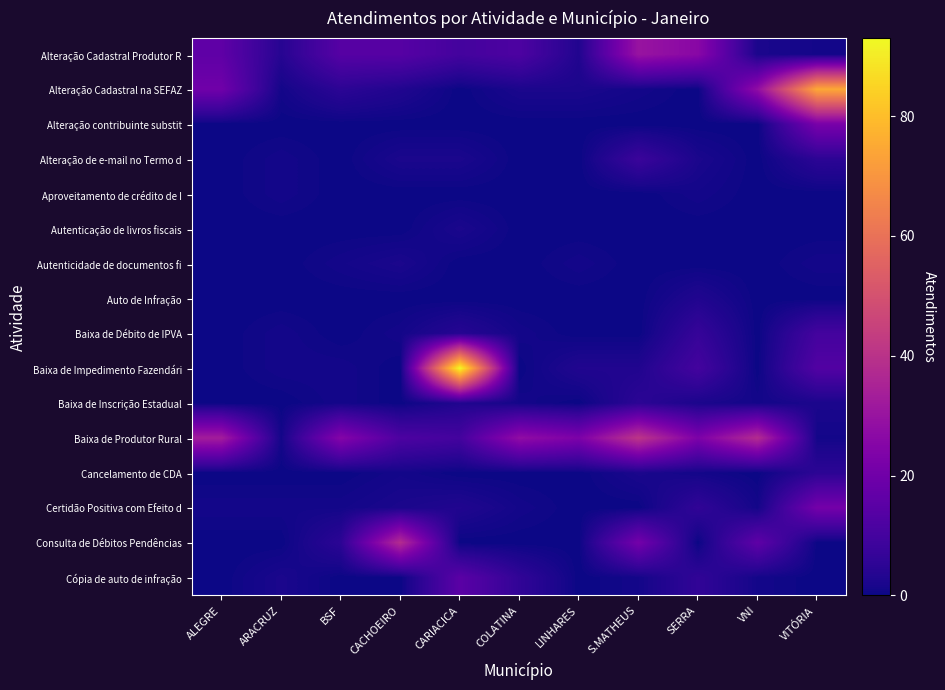

Reading left to right, what are all the values shown in this chart?

Alteração Cadastral Produtor R: ALEGRE=16	ARACRUZ=4	BSF=14	CACHOEIRO=14	CARIACICA=10	COLATINA=12	LINHARES=3	S.MATHEUS=30	SERRA=26	VNI=2	VITÓRIA=1
Alteração Cadastral na SEFAZ: ALEGRE=20	ARACRUZ=1	BSF=5	CACHOEIRO=3	CARIACICA=0	COLATINA=2	LINHARES=2	S.MATHEUS=1	SERRA=0	VNI=28	VITÓRIA=75
Alteração contribuinte substit: ALEGRE=0	ARACRUZ=0	BSF=0	CACHOEIRO=0	CARIACICA=0	COLATINA=0	LINHARES=0	S.MATHEUS=0	SERRA=0	VNI=0	VITÓRIA=22
Alteração de e-mail no Termo d: ALEGRE=0	ARACRUZ=1	BSF=0	CACHOEIRO=2	CARIACICA=2	COLATINA=0	LINHARES=0	S.MATHEUS=8	SERRA=2	VNI=0	VITÓRIA=5
Aproveitamento de crédito de I: ALEGRE=0	ARACRUZ=1	BSF=0	CACHOEIRO=0	CARIACICA=0	COLATINA=0	LINHARES=0	S.MATHEUS=0	SERRA=1	VNI=0	VITÓRIA=0
Autenticação de livros fiscais: ALEGRE=0	ARACRUZ=0	BSF=0	CACHOEIRO=0	CARIACICA=2	COLATINA=0	LINHARES=0	S.MATHEUS=0	SERRA=0	VNI=0	VITÓRIA=0
Autenticidade de documentos fi: ALEGRE=0	ARACRUZ=0	BSF=1	CACHOEIRO=2	CARIACICA=0	COLATINA=0	LINHARES=1	S.MATHEUS=0	SERRA=0	VNI=0	VITÓRIA=1
Auto de Infração: ALEGRE=0	ARACRUZ=0	BSF=0	CACHOEIRO=0	CARIACICA=0	COLATINA=0	LINHARES=0	S.MATHEUS=0	SERRA=3	VNI=0	VITÓRIA=0
Baixa de Débito de IPVA: ALEGRE=0	ARACRUZ=1	BSF=0	CACHOEIRO=1	CARIACICA=4	COLATINA=1	LINHARES=0	S.MATHEUS=0	SERRA=7	VNI=0	VITÓRIA=10
Baixa de Impedimento Fazendári: ALEGRE=0	ARACRUZ=1	BSF=1	CACHOEIRO=0	CARIACICA=93	COLATINA=0	LINHARES=3	S.MATHEUS=3	SERRA=10	VNI=0	VITÓRIA=13
Baixa de Inscrição Estadual: ALEGRE=0	ARACRUZ=0	BSF=1	CACHOEIRO=0	CARIACICA=3	COLATINA=1	LINHARES=0	S.MATHEUS=5	SERRA=2	VNI=1	VITÓRIA=2
Baixa de Produtor Rural: ALEGRE=33	ARACRUZ=1	BSF=25	CACHOEIRO=12	CARIACICA=10	COLATINA=28	LINHARES=23	S.MATHEUS=41	SERRA=23	VNI=38	VITÓRIA=1
Cancelamento de CDA: ALEGRE=0	ARACRUZ=0	BSF=0	CACHOEIRO=1	CARIACICA=0	COLATINA=0	LINHARES=0	S.MATHEUS=2	SERRA=1	VNI=0	VITÓRIA=5
Certidão Positiva com Efeito d: ALEGRE=1	ARACRUZ=1	BSF=1	CACHOEIRO=2	CARIACICA=3	COLATINA=1	LINHARES=0	S.MATHEUS=0	SERRA=6	VNI=1	VITÓRIA=21
Consulta de Débitos Pendências: ALEGRE=0	ARACRUZ=0	BSF=5	CACHOEIRO=38	CARIACICA=0	COLATINA=0	LINHARES=0	S.MATHEUS=21	SERRA=0	VNI=16	VITÓRIA=0
Cópia de auto de infração: ALEGRE=0	ARACRUZ=2	BSF=0	CACHOEIRO=0	CARIACICA=15	COLATINA=6	LINHARES=0	S.MATHEUS=1	SERRA=6	VNI=1	VITÓRIA=0